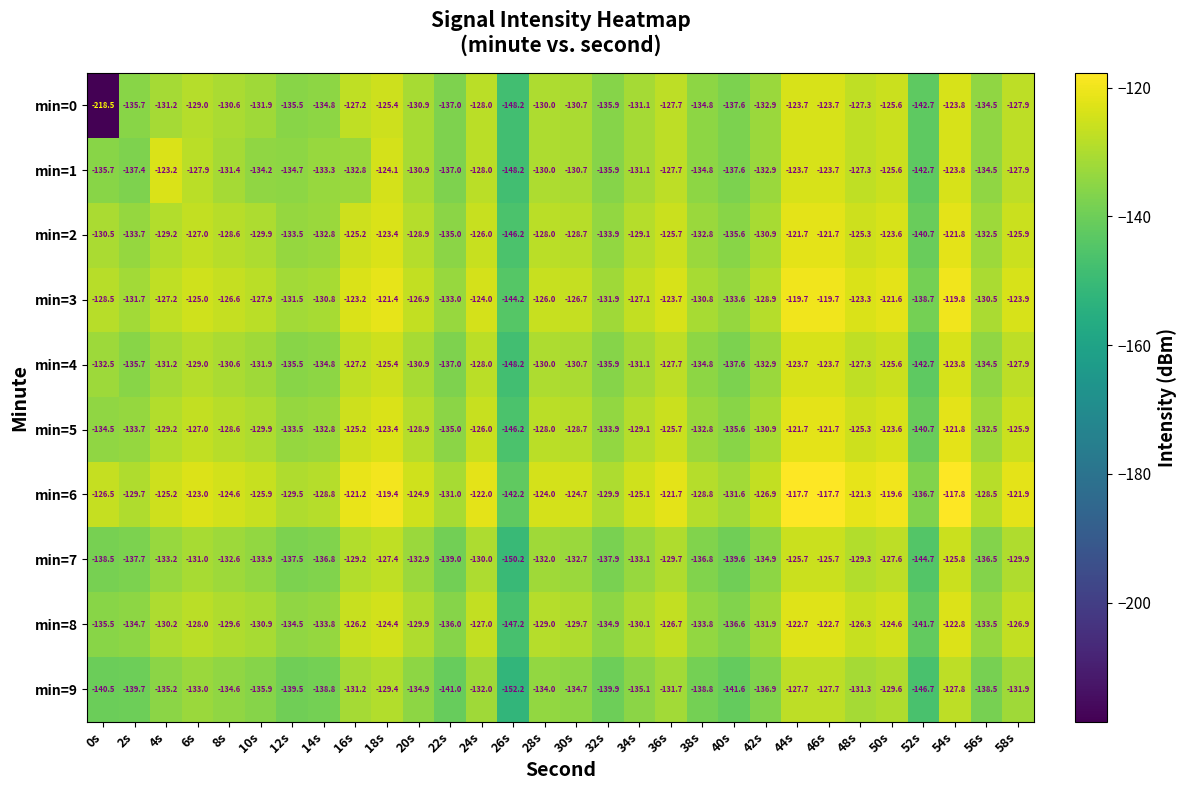

Where does the min=3 series first go above -126?

6s